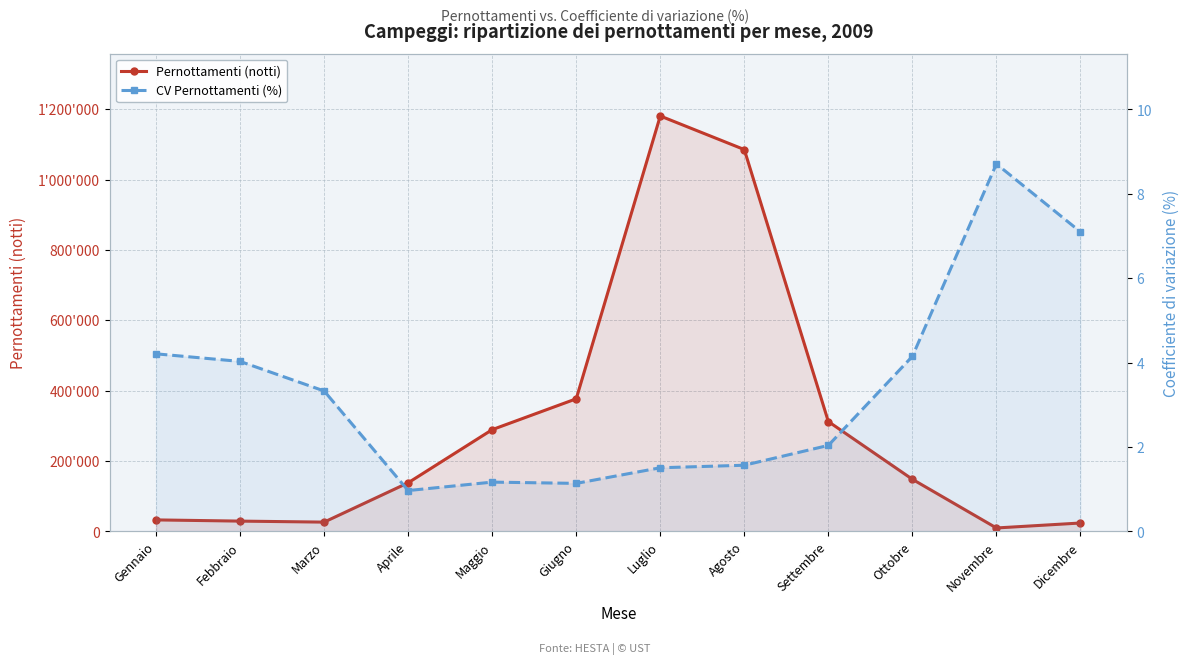

True or false: Pernottamenti (notti) and CV Pernottamenti (%) intersect in this chart.

False